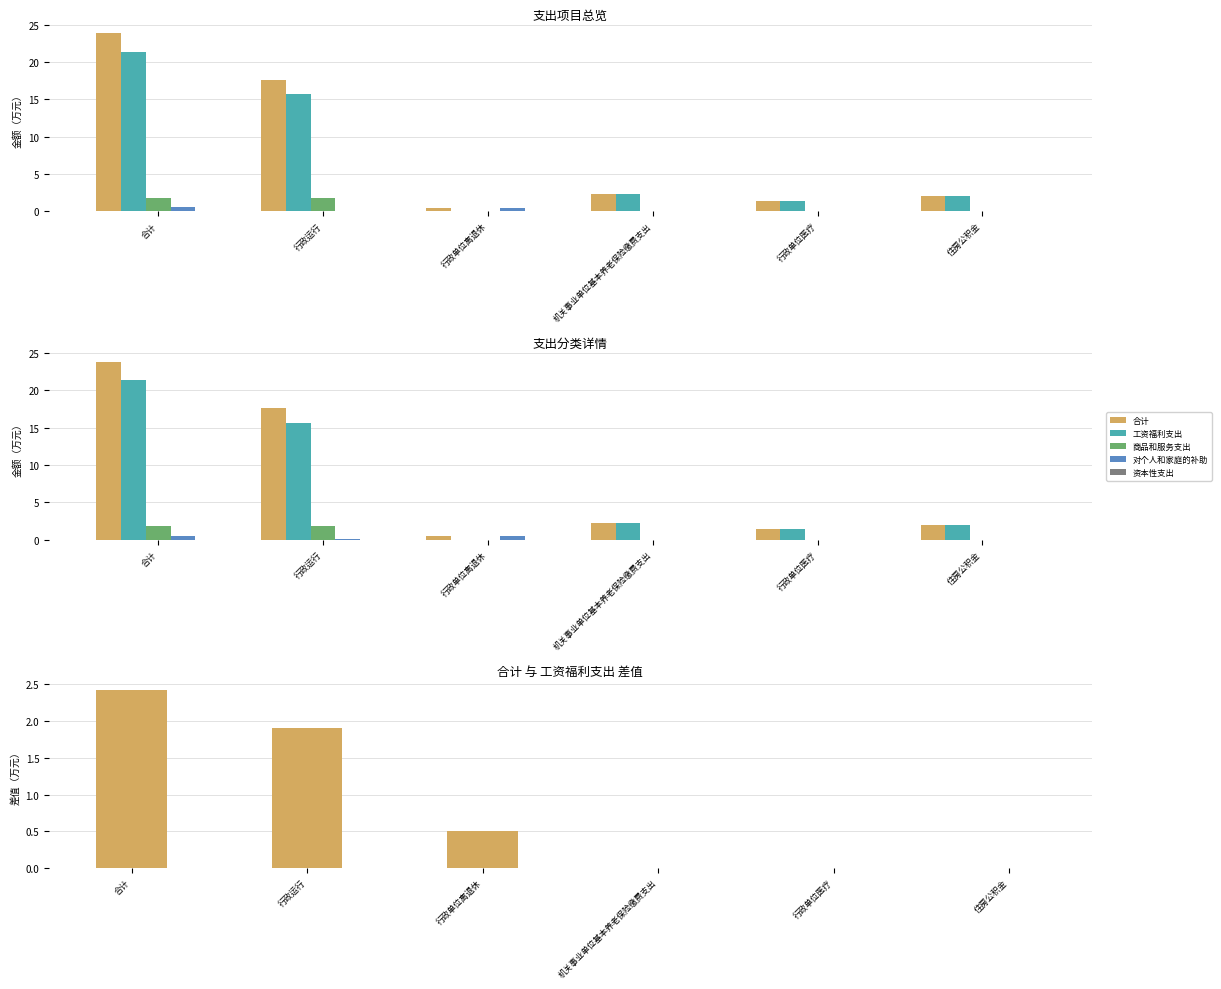

Which label corresponds to the smallest value in the chart?

行政单位离退休